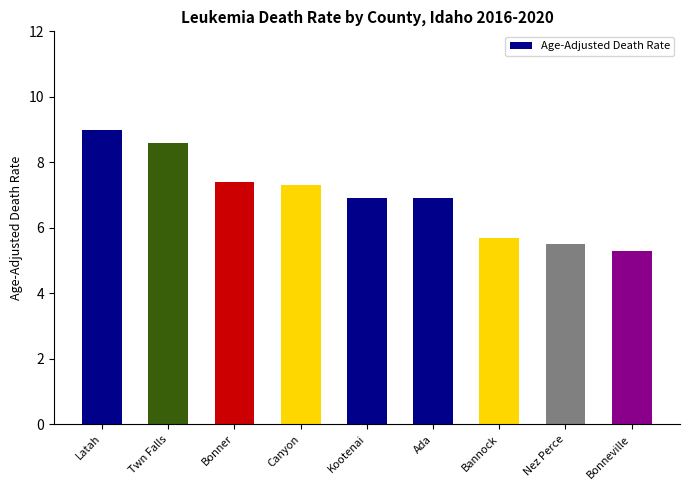

Are the bars horizontal?

No